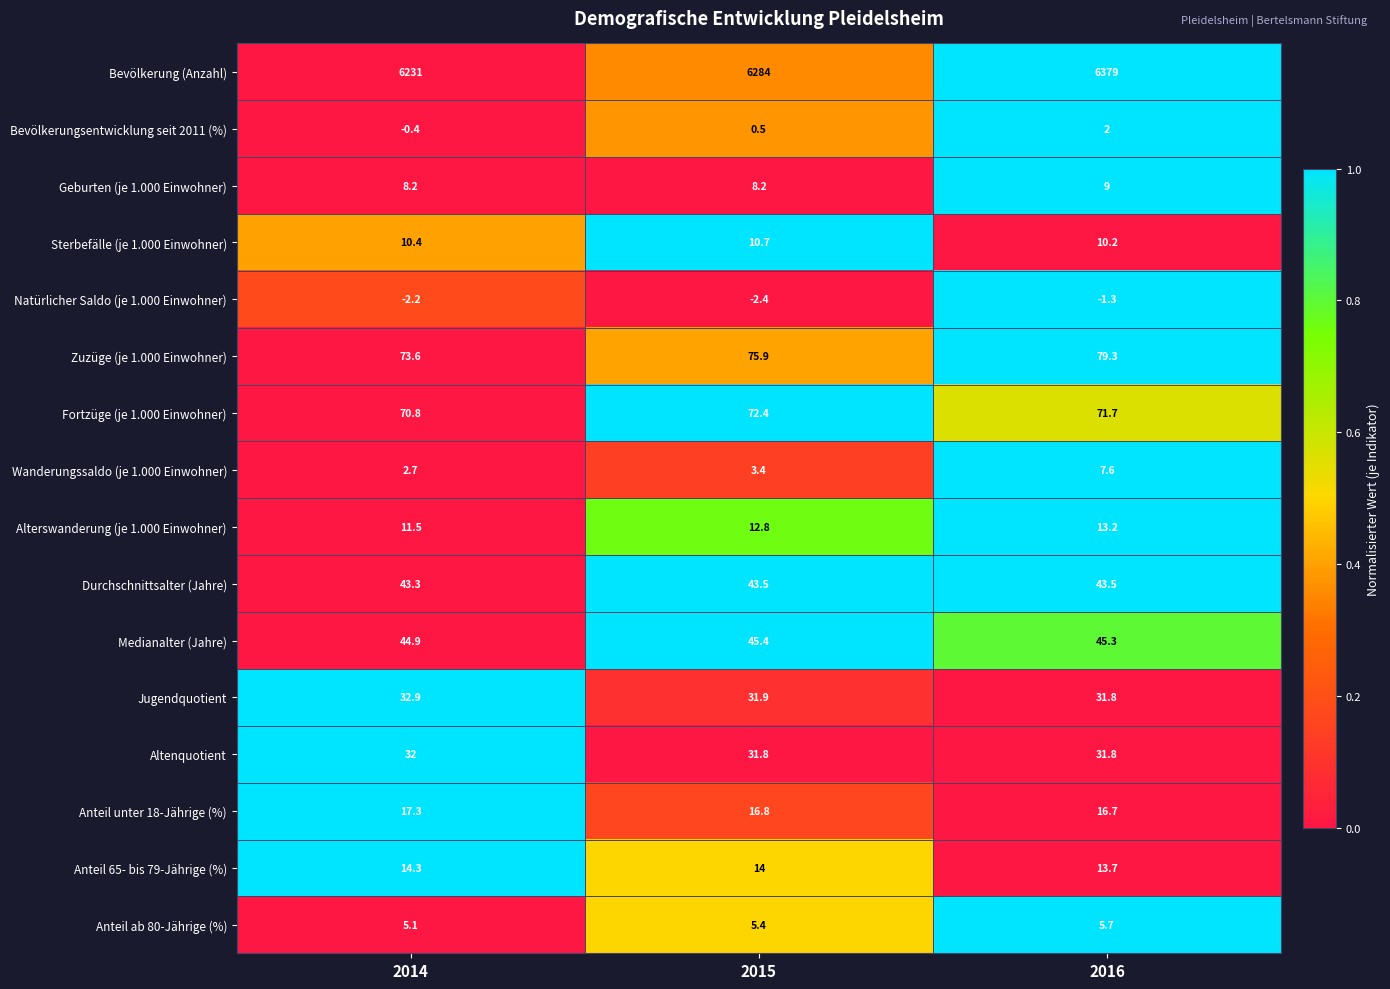

What is the difference between the highest and lowest values at 2016?

6380.3